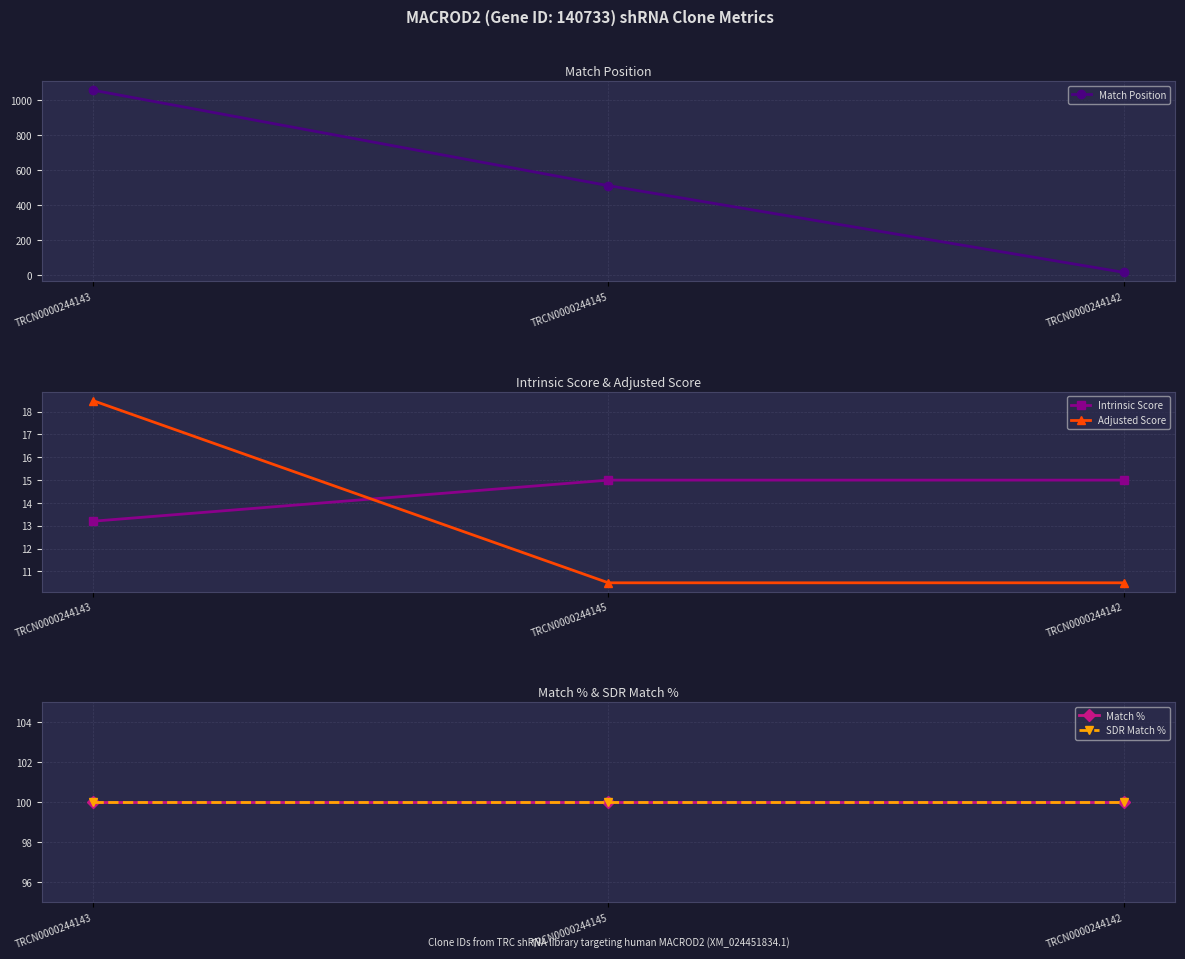

What is the sum of all Match Position values?

1583